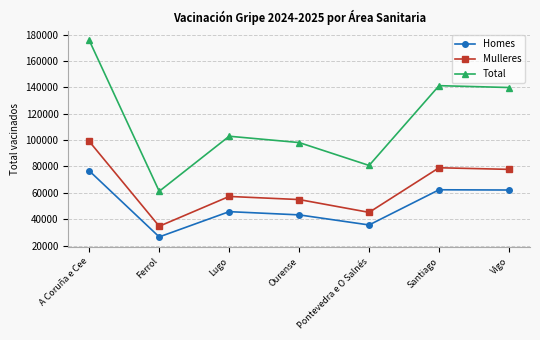

How many distinct data groups are displayed?

3